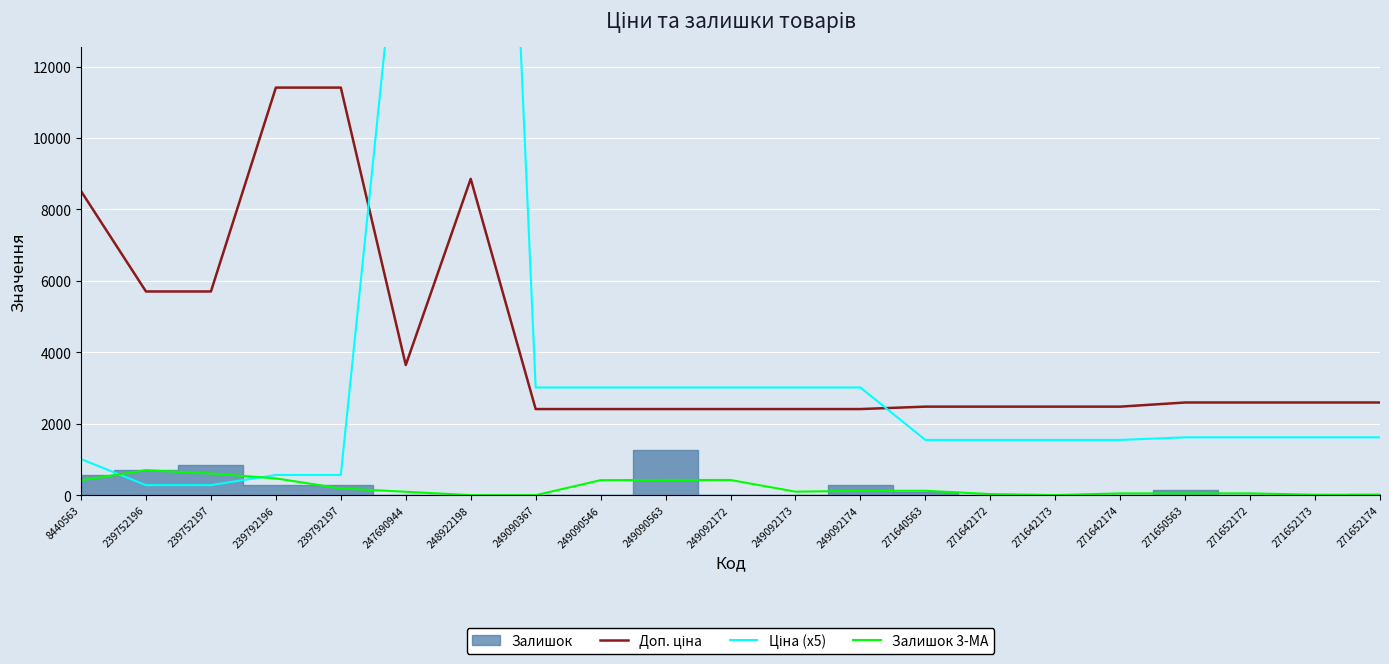

What is the highest value of the Залишок 3-MA series?

704.7